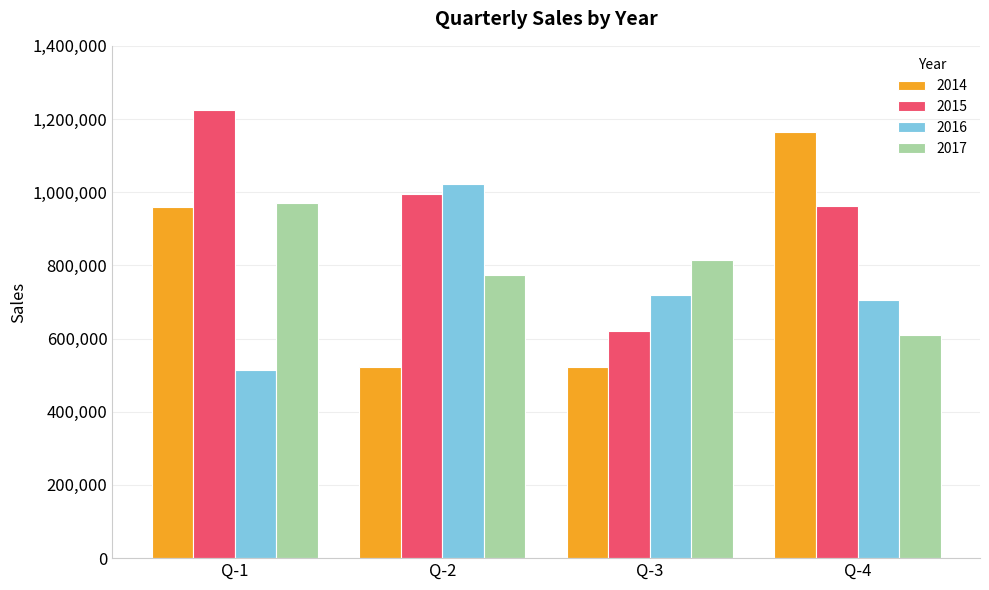

What is the sum of the 2014 values at Q-3 and Q-4?

1686164